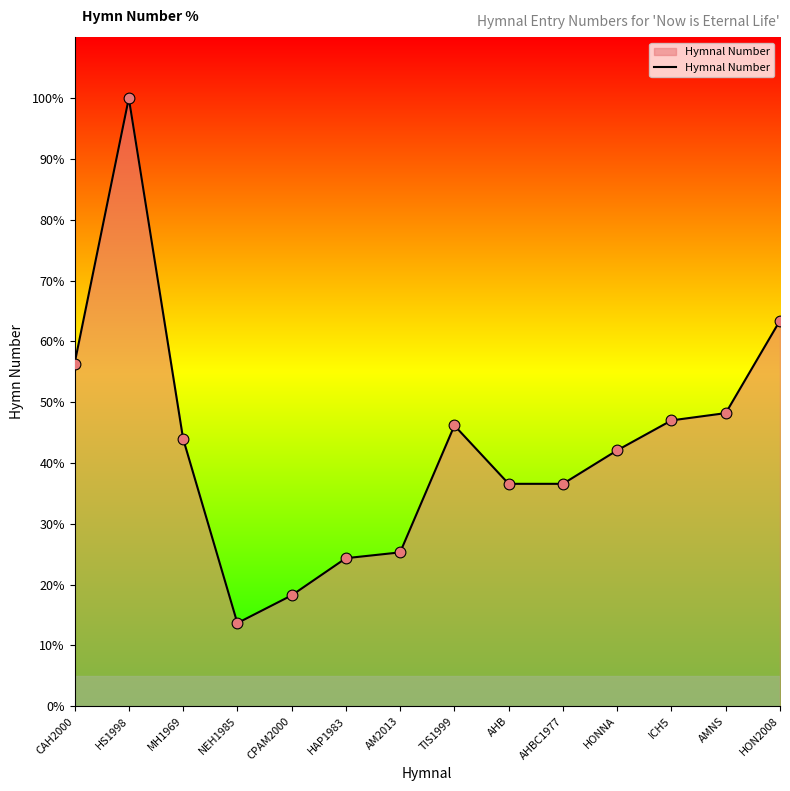

Approximately how many times larger is the value at AHB compared to AM2013?

1.4